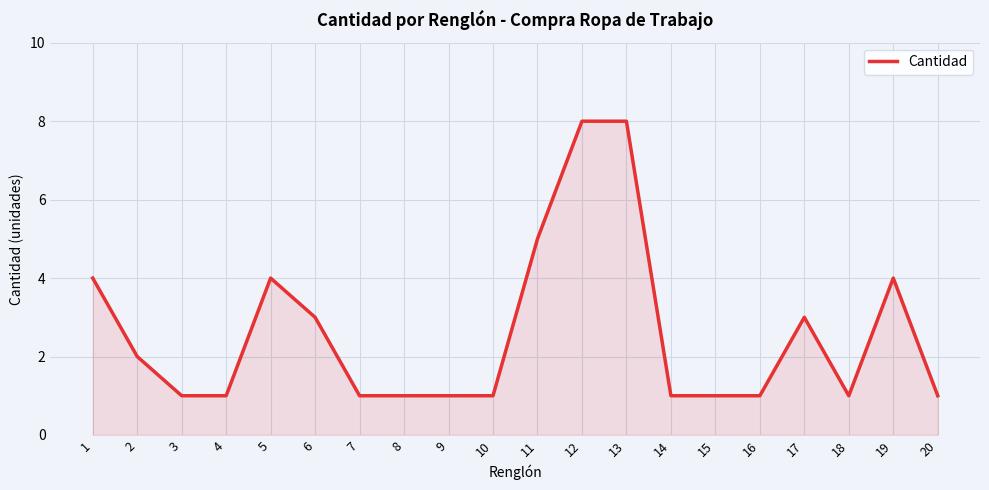

The value at 13 is 11. True or false?

False